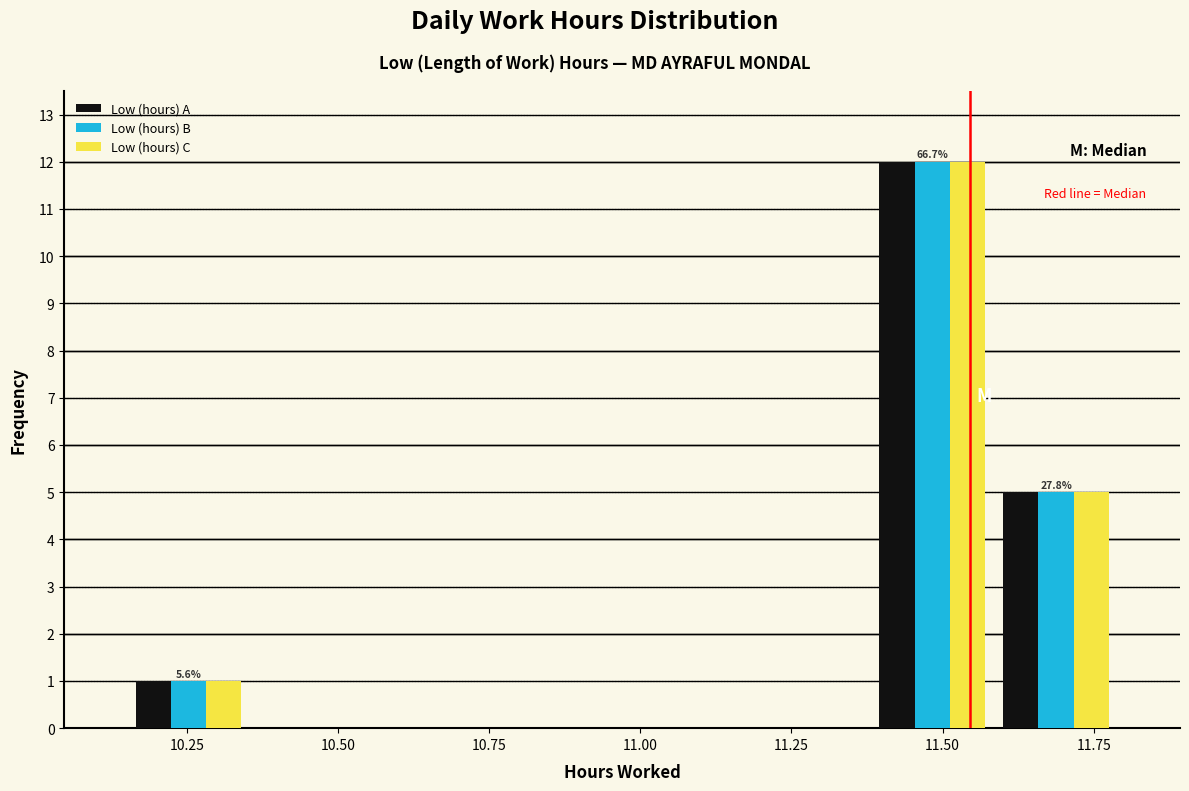

In the Low (hours) B series, which range on the x-axis has the tallest bar?

11.380 to 11.585